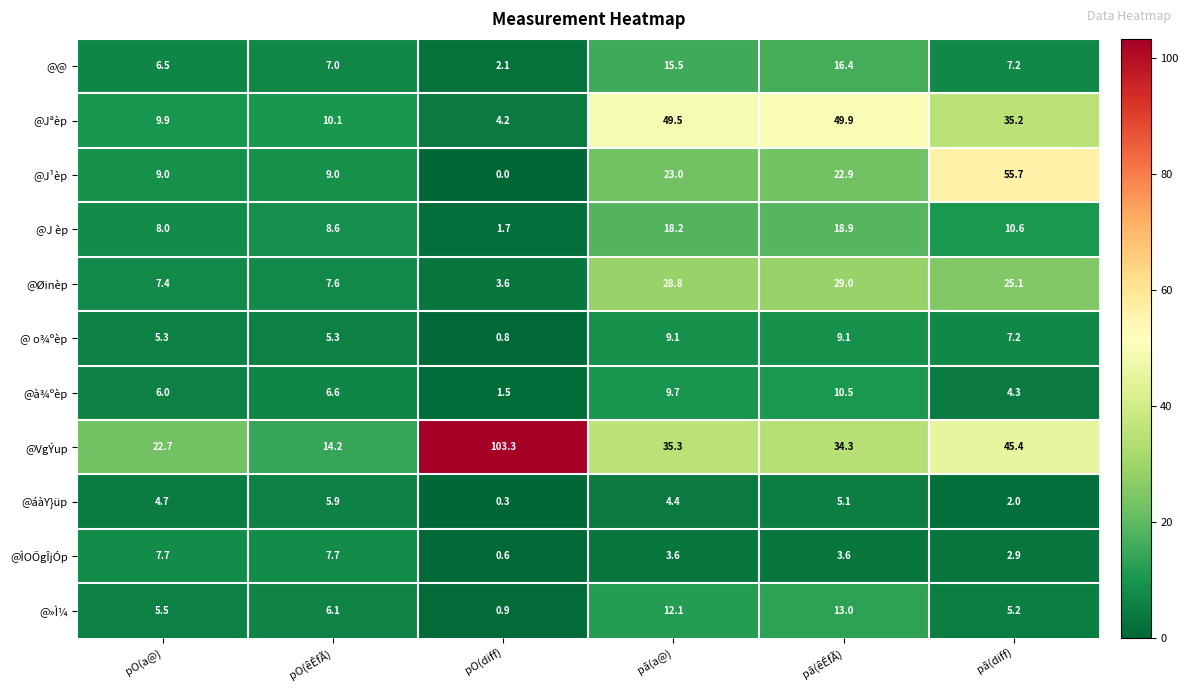

Which series has the widest spread of values?

@VgÝup